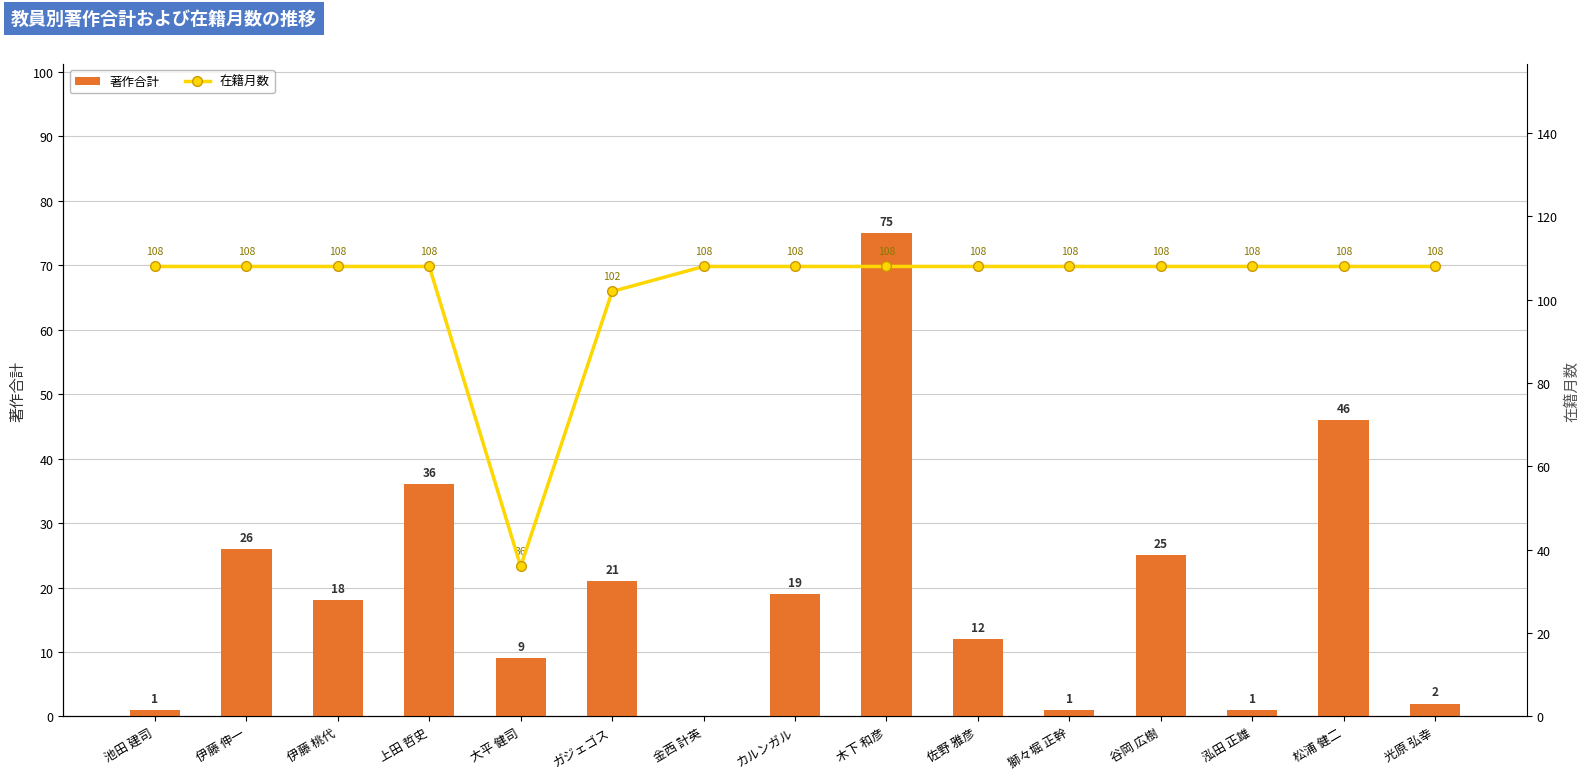

At how many categories does at least one series exceed 75?

14